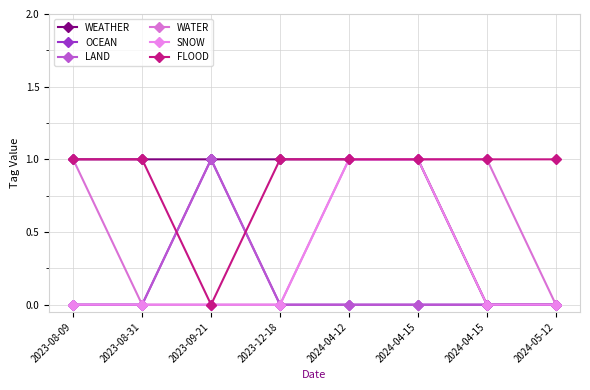

Reading left to right, transcribe all the data shown in this chart.

WEATHER: 2023-08-09=1	2023-08-31=1	2023-09-21=1	2023-12-18=1	2024-04-12=1	2024-04-15=1	2024-04-15=0	2024-05-12=0
OCEAN: 2023-08-09=0	2023-08-31=0	2023-09-21=1	2023-12-18=0	2024-04-12=0	2024-04-15=0	2024-04-15=0	2024-05-12=0
LAND: 2023-08-09=0	2023-08-31=0	2023-09-21=1	2023-12-18=0	2024-04-12=0	2024-04-15=0	2024-04-15=0	2024-05-12=0
WATER: 2023-08-09=1	2023-08-31=0	2023-09-21=0	2023-12-18=0	2024-04-12=1	2024-04-15=1	2024-04-15=1	2024-05-12=0
SNOW: 2023-08-09=0	2023-08-31=0	2023-09-21=0	2023-12-18=0	2024-04-12=1	2024-04-15=1	2024-04-15=0	2024-05-12=0
FLOOD: 2023-08-09=1	2023-08-31=1	2023-09-21=0	2023-12-18=1	2024-04-12=1	2024-04-15=1	2024-04-15=1	2024-05-12=1